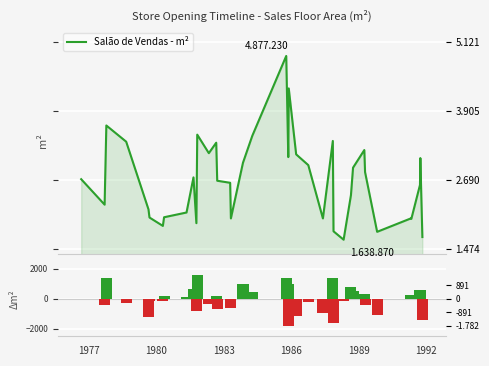

Reading right to left, extract all data points from this chart.

Salão de Vendas - m²: 1685.5	3077.2	2603.0	2006.2	2014.6	1777.7	2830.7	3219.2	2908.1	2423.6	1638.9	1787.0	3379.2	2013.7	2953.0	3142.9	4305.2	3356.9	3095.0	4877.2	3469.0	2994.9	2014.0	2641.6	2678.0	3348.5	3164.0	3490.4	1930.2	2737.0	2118.1	2034.5	1882.1	2029.8	2172.8	3366.4	3651.9	2256.4	2705.1
Change (m²): -1391.7	474.2	596.9	-8.4	236.8	-1053.0	-388.5	311.1	484.6	784.7	-148.1	-1592.2	1365.5	-939.3	-189.9	-1162.3	948.3	261.9	-1782.2	1408.2	474.2	980.8	-627.5	-36.4	-670.5	184.5	-326.4	1560.1	-806.8	618.9	83.6	152.4	-147.8	-143.0	-1193.6	-285.5	1395.5	-448.7	0.0